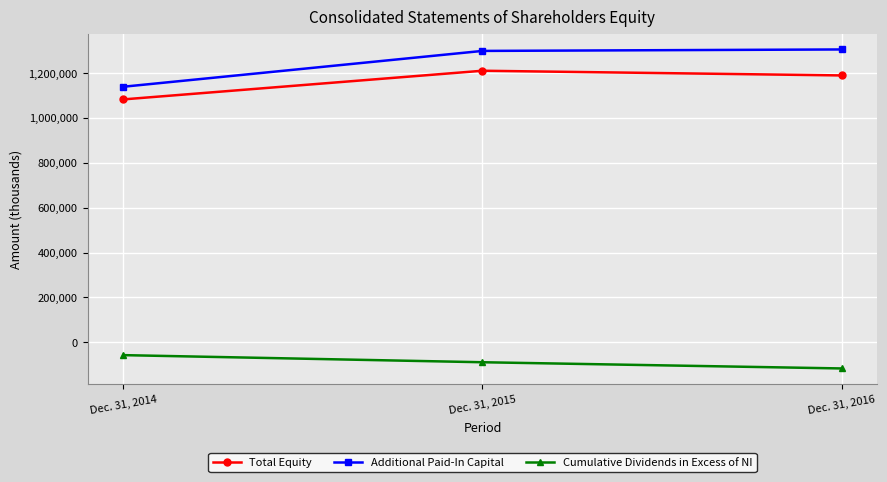

At Dec. 31, 2015, list the series in order from smallest to largest.

Cumulative Dividends in Excess of NI, Total Equity, Additional Paid-In Capital